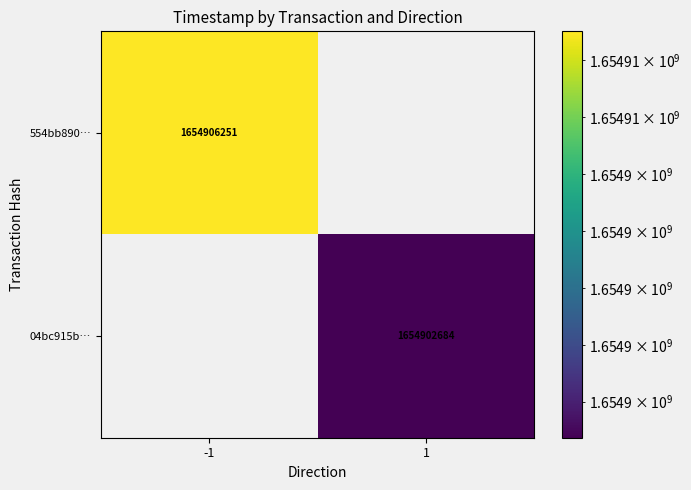

Is the value of 554bb890… at -1 greater than the value of 04bc915b… at 1?

Yes